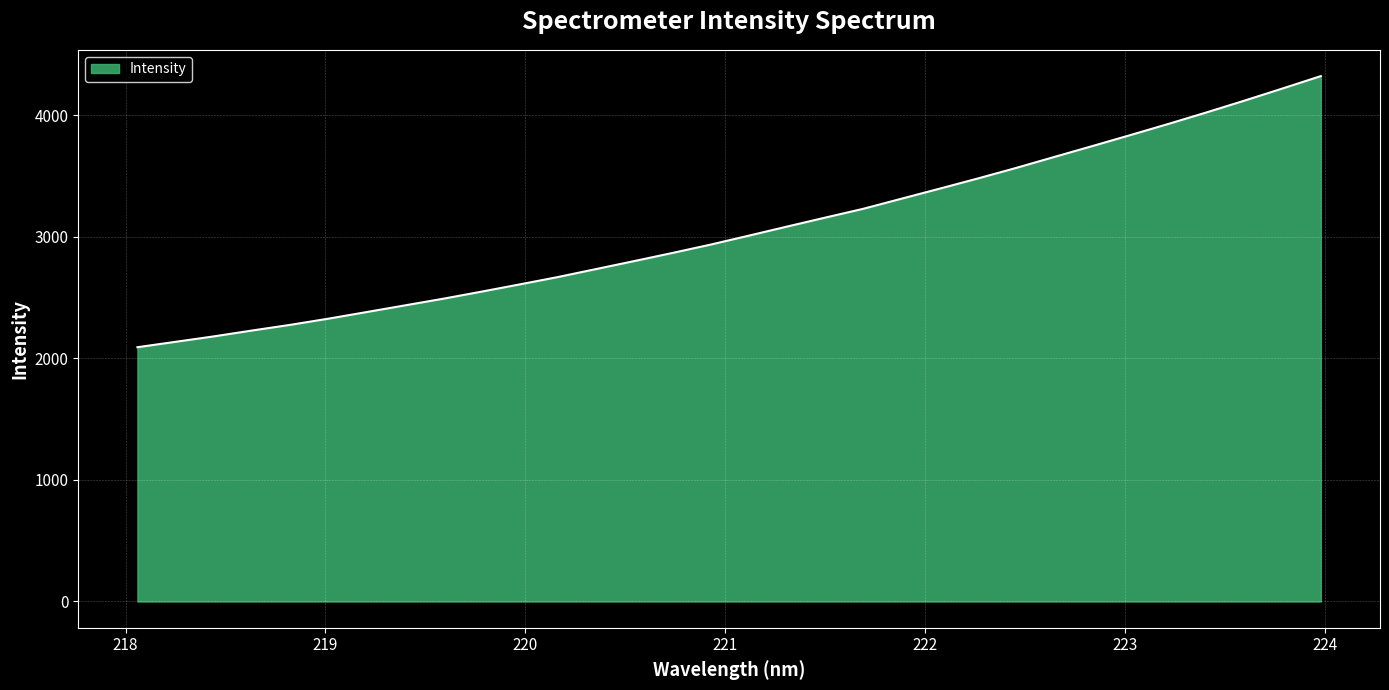

What is the greatest value displayed?

4322.5